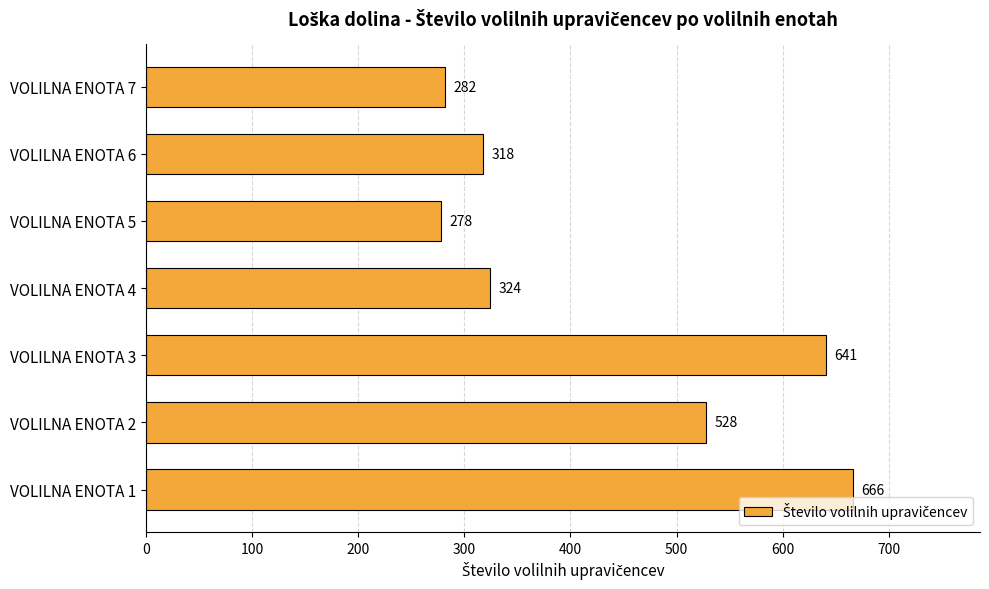

Rank the categories by value from highest to lowest.

VOLILNA ENOTA 1, VOLILNA ENOTA 3, VOLILNA ENOTA 2, VOLILNA ENOTA 4, VOLILNA ENOTA 6, VOLILNA ENOTA 7, VOLILNA ENOTA 5